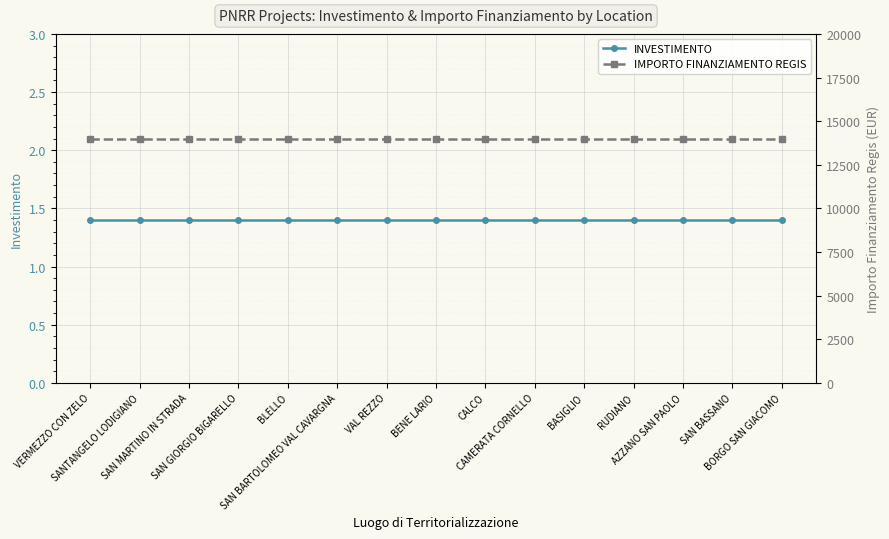

What is the label of the 11th point from the right?

BLELLO